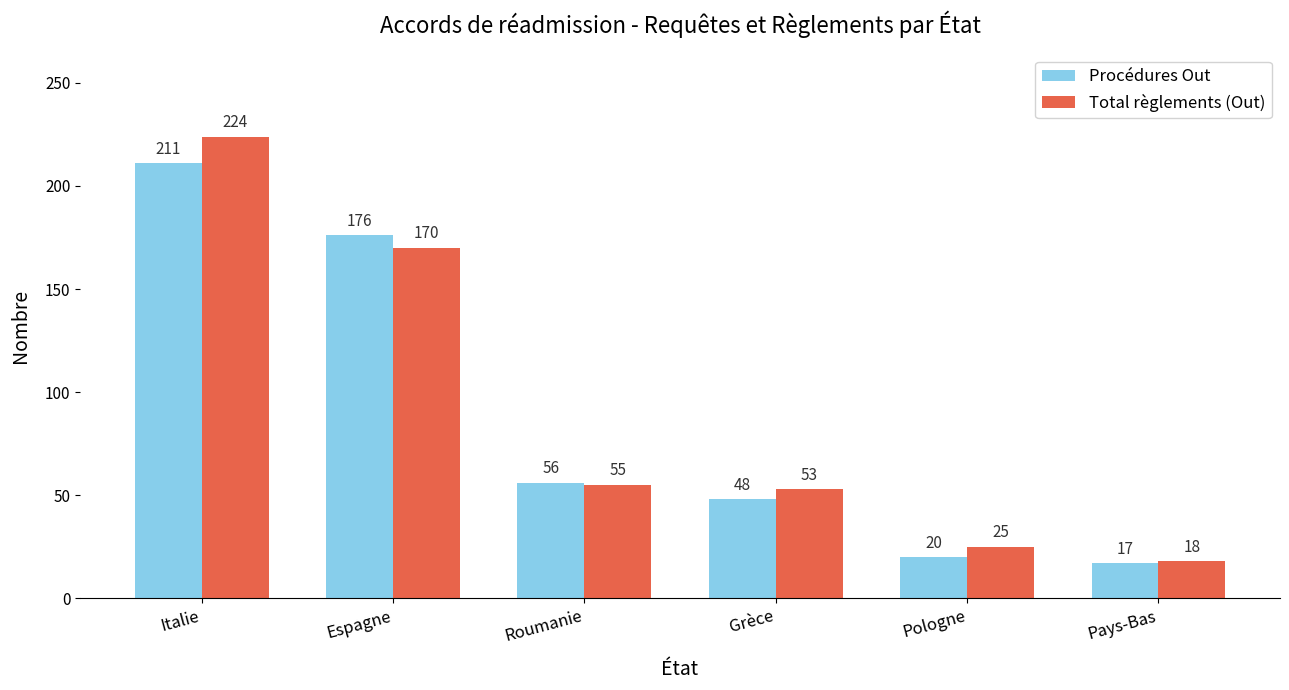

What is the total value across all series at Espagne?

346